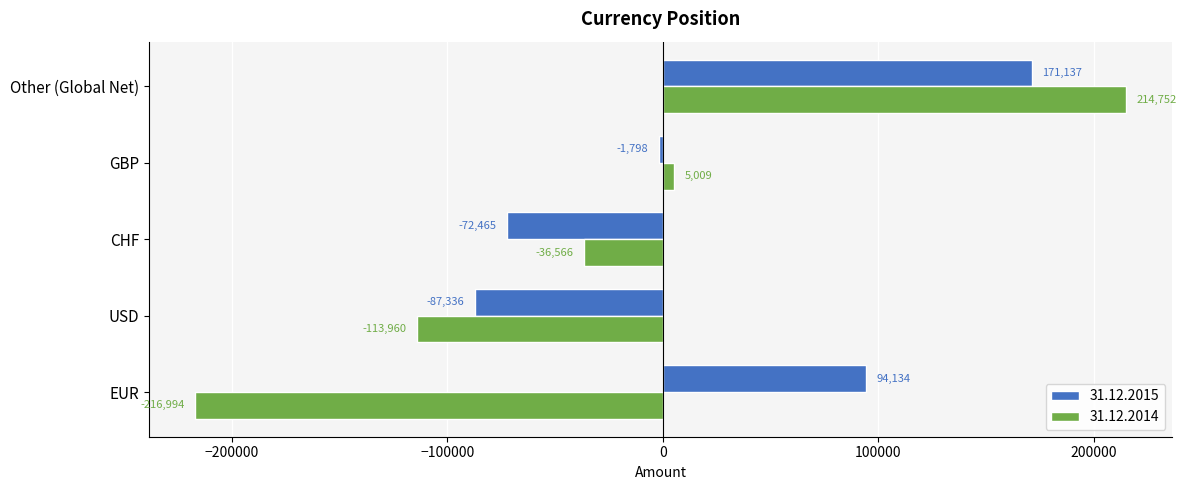

Is it true that 31.12.2015 equals 171137 at Other (Global Net)?

True